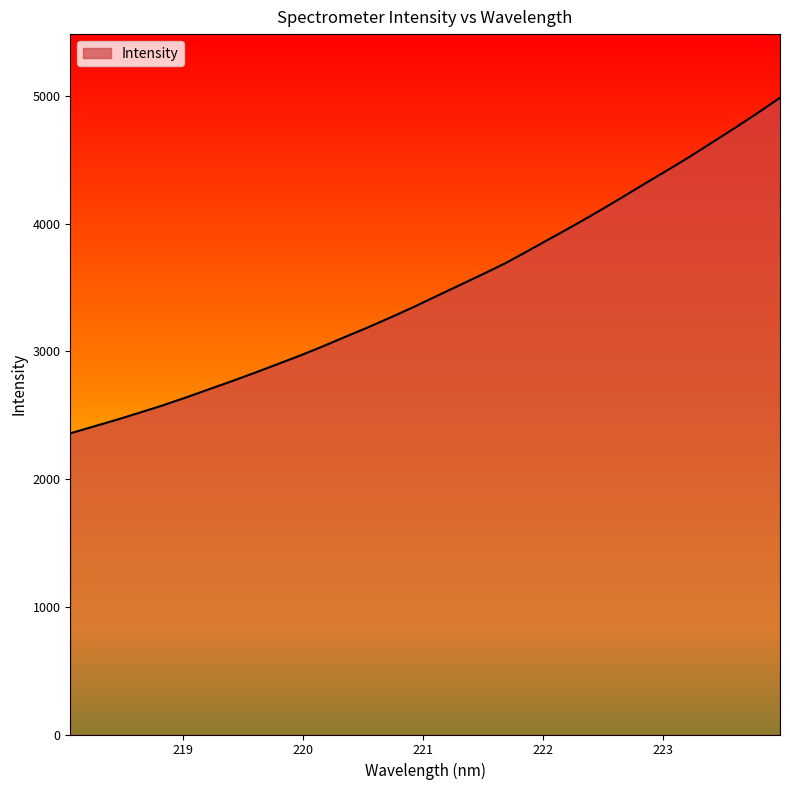

How many distinct data groups are displayed?

1